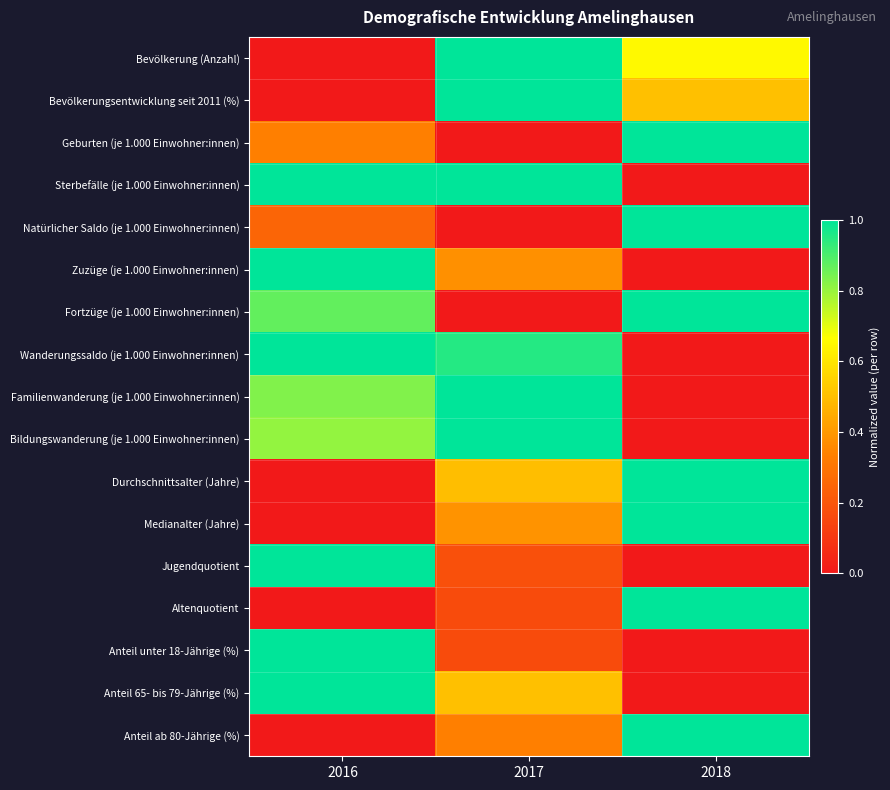

Which series has the widest spread of values?

Bevölkerung (Anzahl)